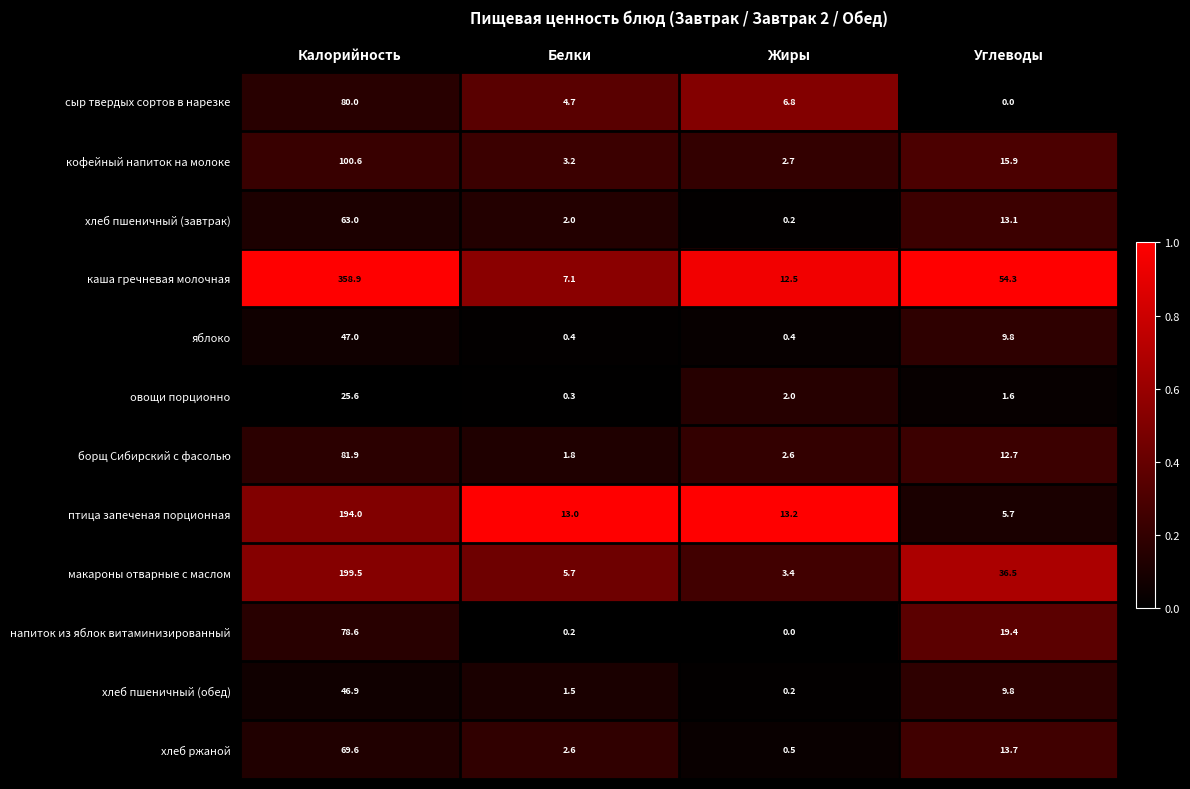

Which label corresponds to the largest value in the chart?

Калорийность